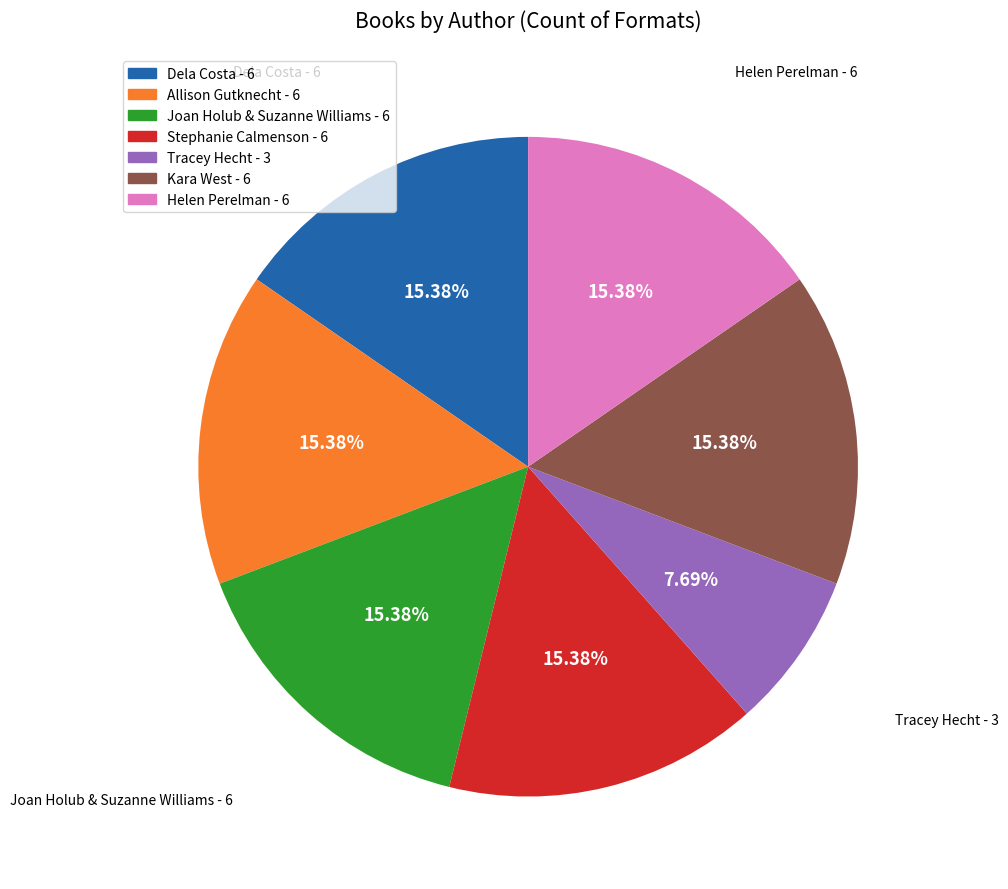

Does Kara West account for over 50% of the chart?

No